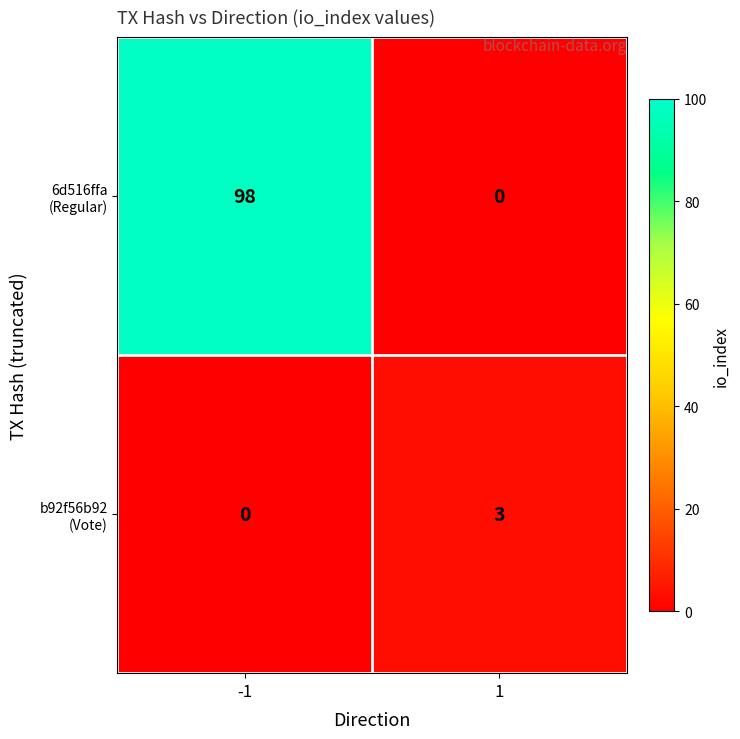

What is the difference between the highest and lowest values at 1?

3